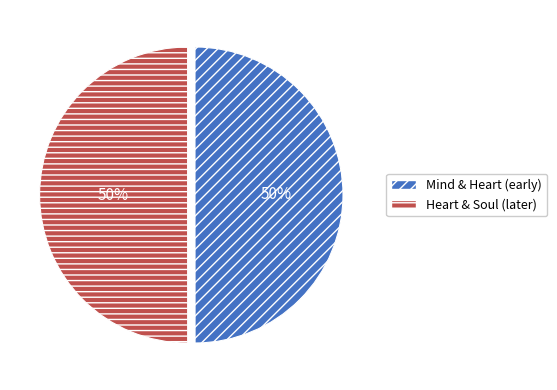

Do Heart & Soul (later) and Mind & Heart (early) together represent more than half of the pie?

Yes